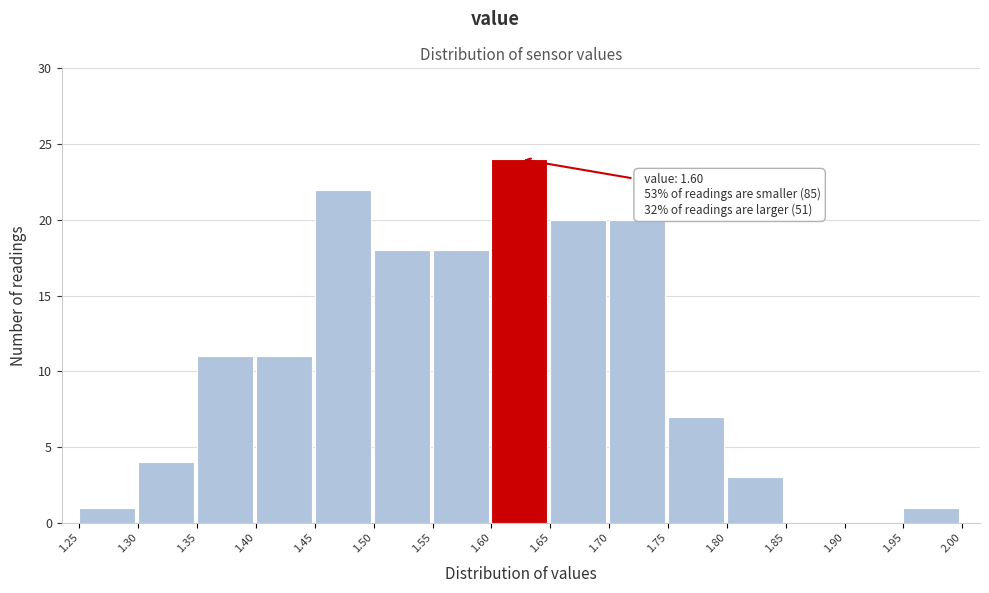

Which range on the x-axis has the tallest bar?

1.60 to 1.65